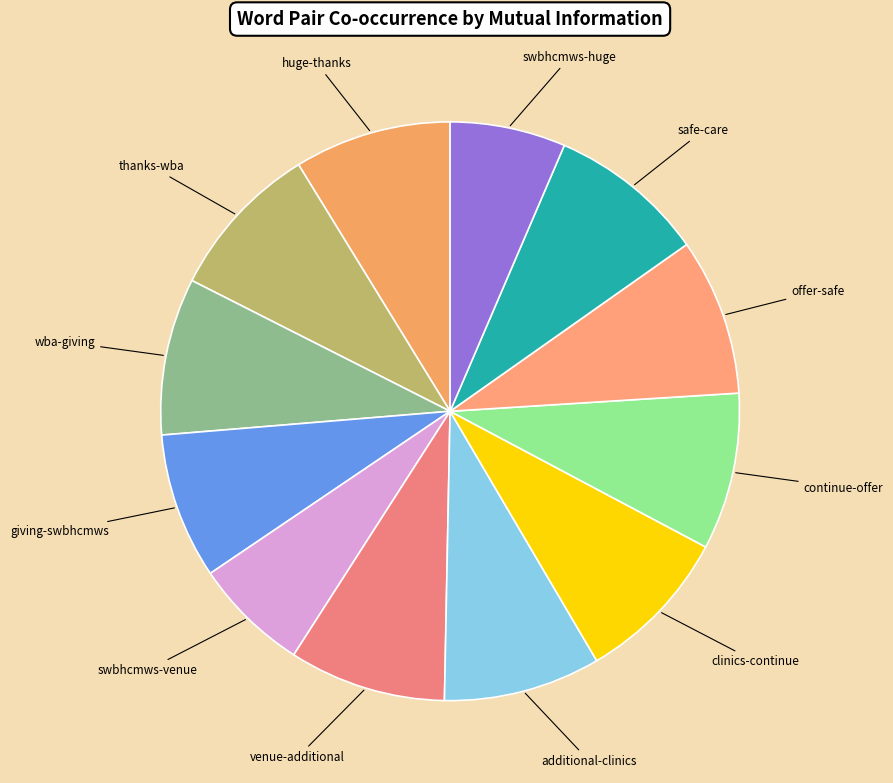

What is the ratio of the value at swbhcmws-huge to the value at swbhcmws-venue?

1.0